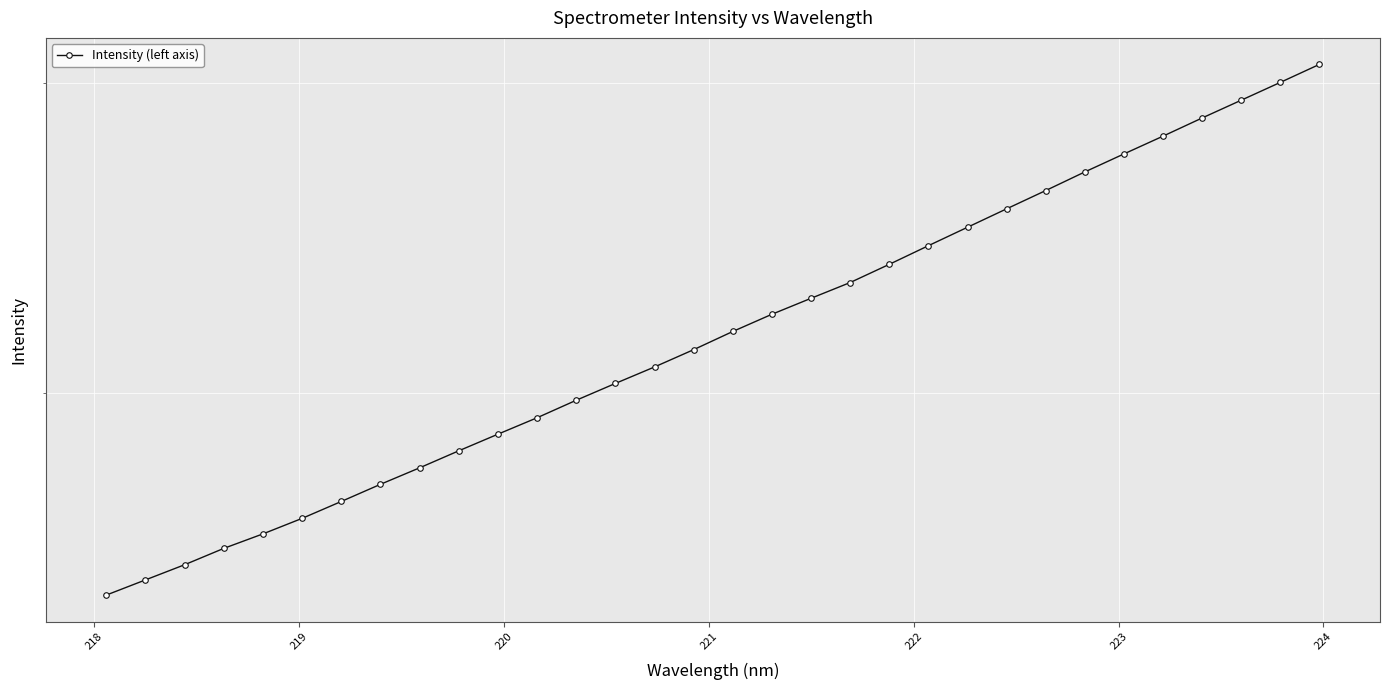

Reading right to left, what are all the values shown in this chart?

3075.1	3003.5	2934.3	2866.8	2799.5	2735.1	2671.4	2607.1	2545.4	2484.8	2425.6	2367.1	2311.4	2264.2	2217.3	2168.0	2117.0	2069.6	2025.4	1981.4	1936.5	1895.3	1854.5	1813.7	1774.9	1735.5	1697.6	1663.4	1632.2	1597.6	1566.2	1535.4